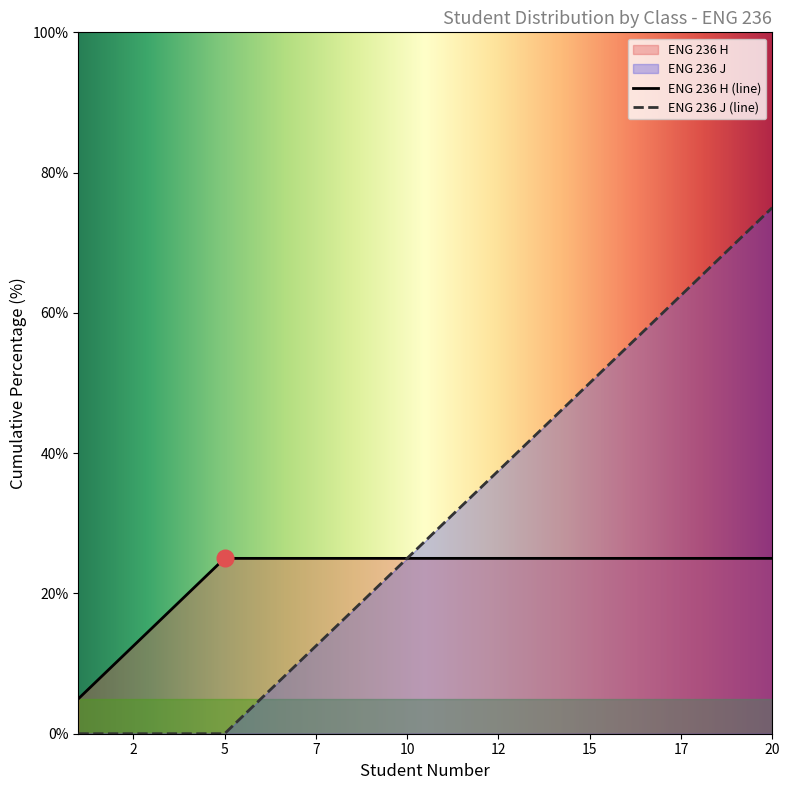

List the series in order of their peak value, lowest first.

ENG 236 H (line), ENG 236 J (line)